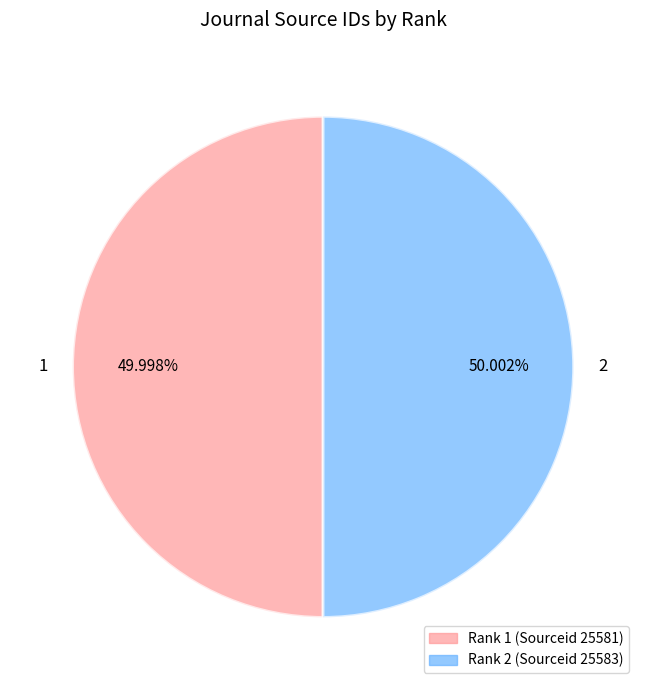

What is the ratio of the value at 2 to the value at 1?

1.0